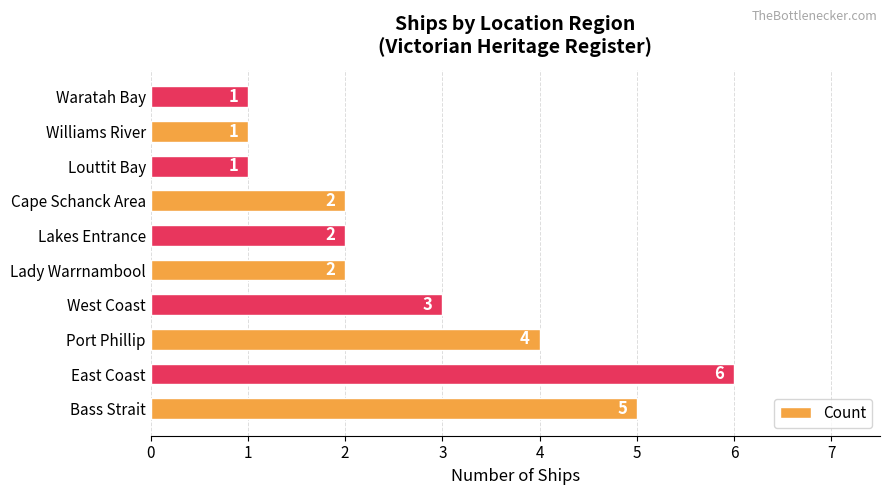

What is the difference between the maximum and minimum values?

5